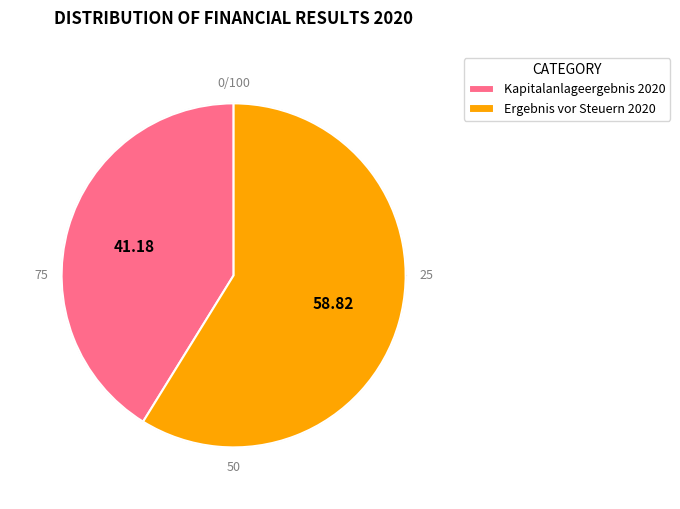

What is the smallest slice in the pie chart?

Kapitalanlageergebnis 2020